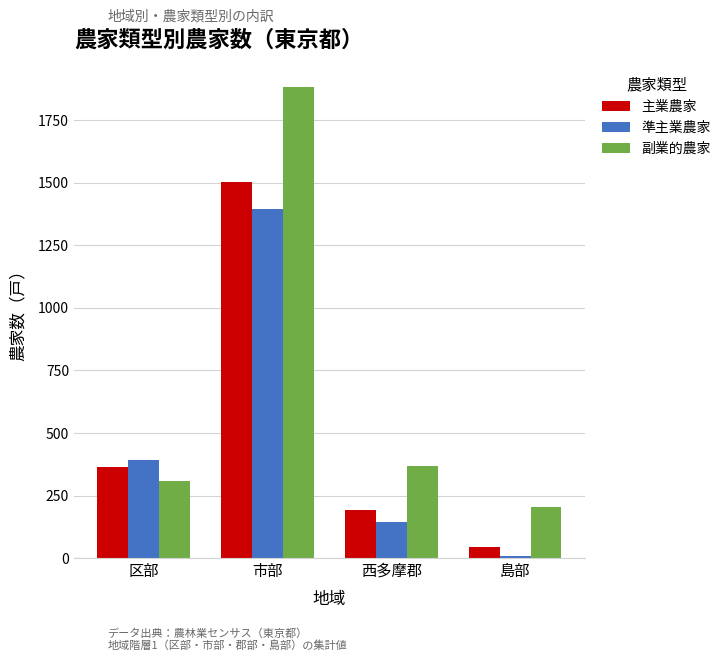

Reading left to right, transcribe all the data shown in this chart.

主業農家: 365	1504	193	44
準主業農家: 392	1395	144	7
副業的農家: 307	1883	370	203